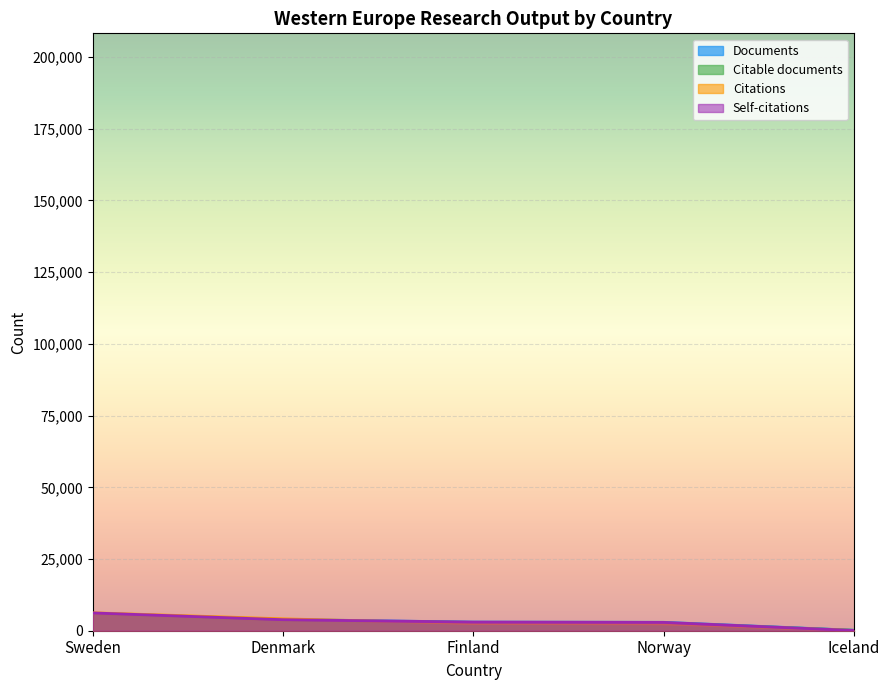

The value of Citations at Sweden is 1617.4. True or false?

False